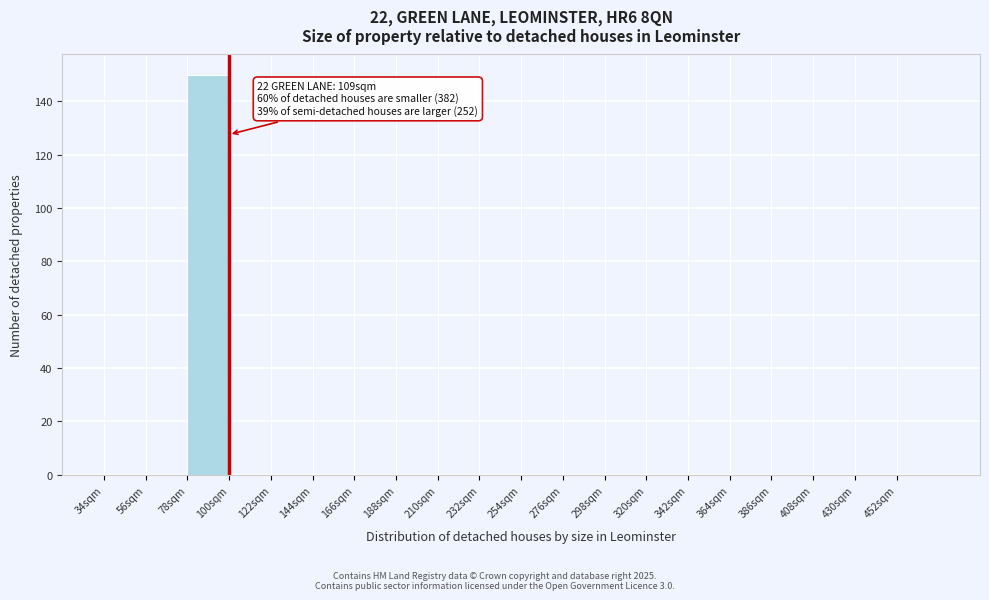

Over which range of the x-axis is the bar tallest?

78 to 100